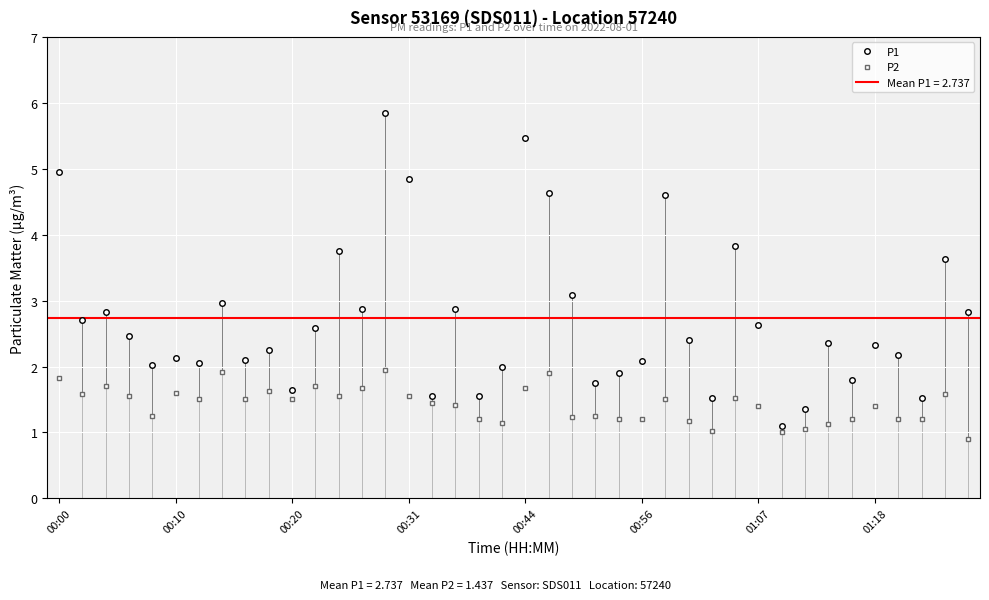

The value of P1 at 00:00 is 7.6. True or false?

False